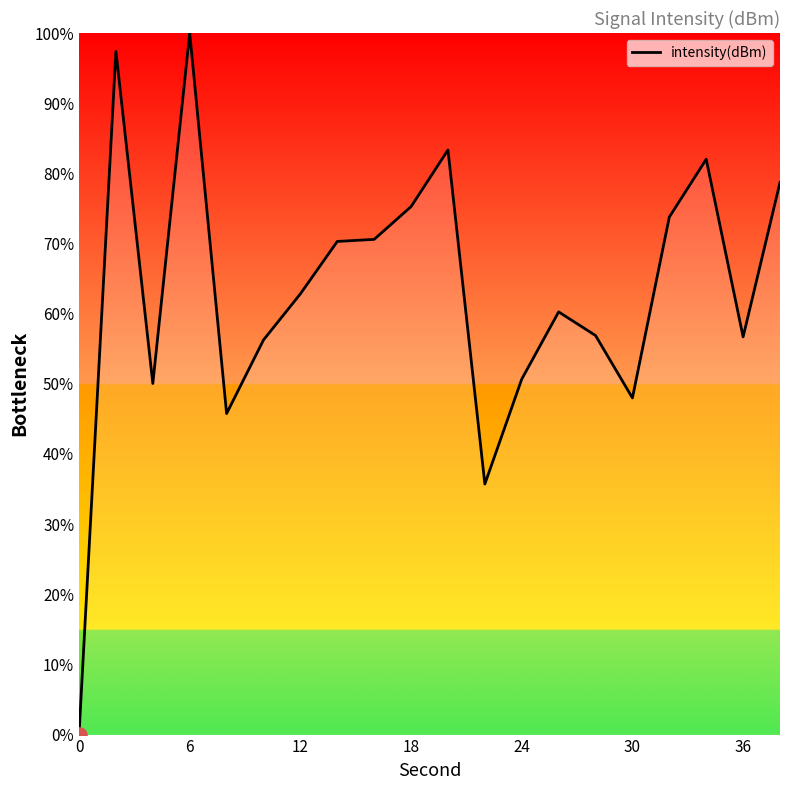

What is the greatest value displayed?

100.0